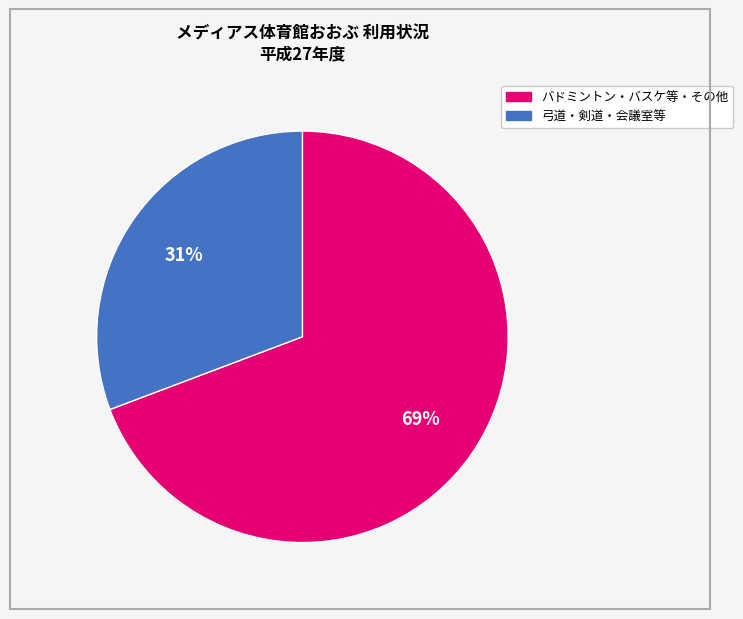

To the nearest percent, what is the average slice percentage?

50%